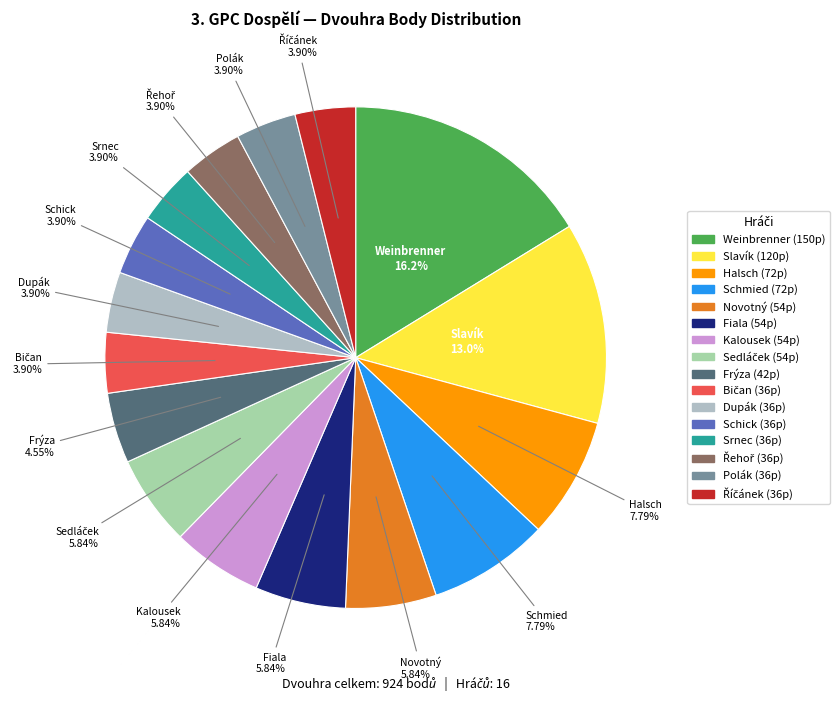

To the nearest percent, what is the average slice percentage?

6%